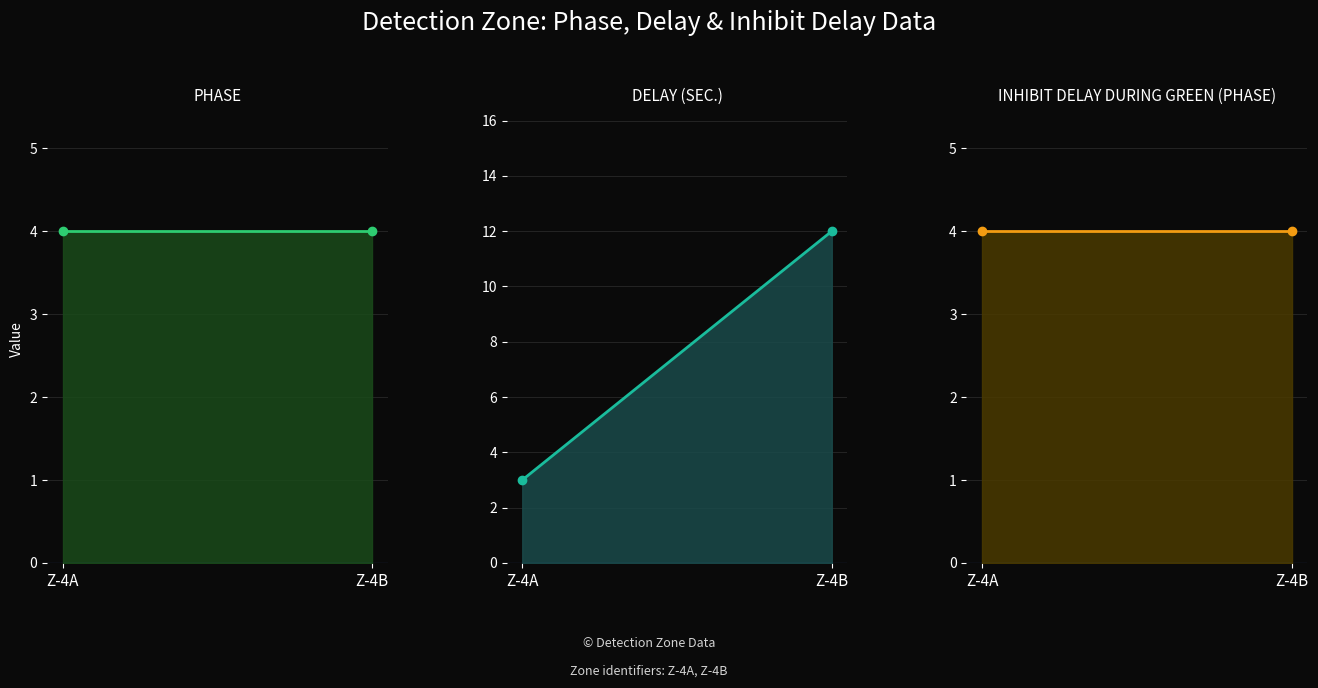

Rank the series at Z-4B from lowest to highest value.

PHASE, INHIBIT DELAY DURING GREEN (PHASE), DELAY (SEC.)